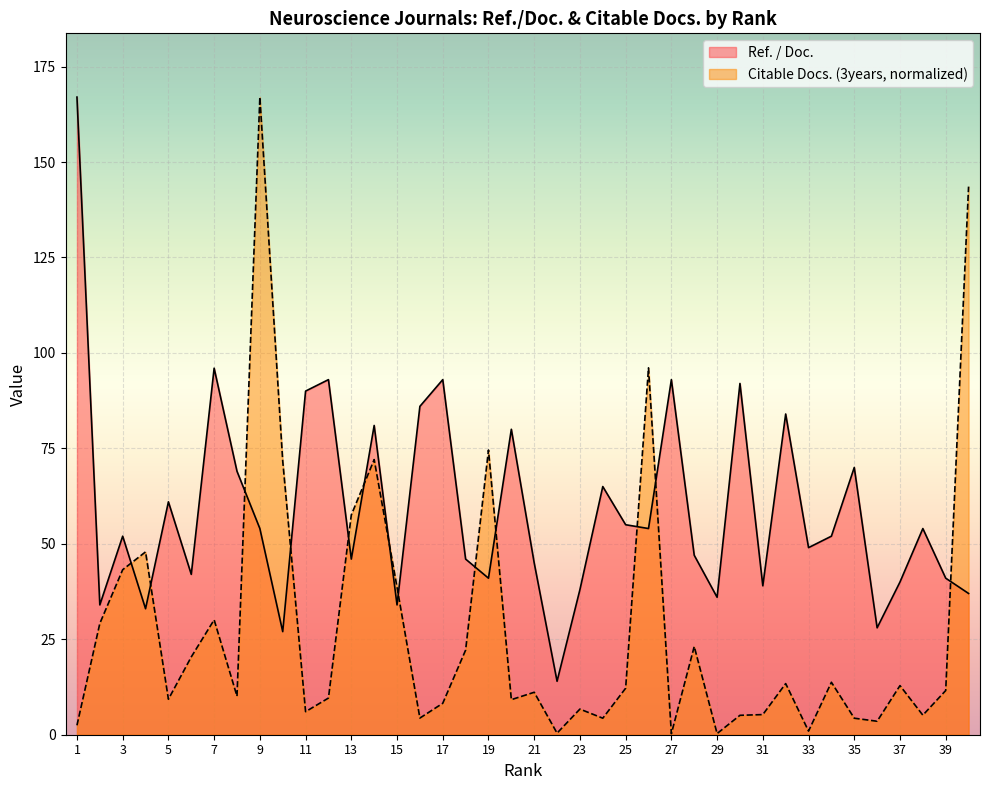

What is the total value across all series at 30?

97.1